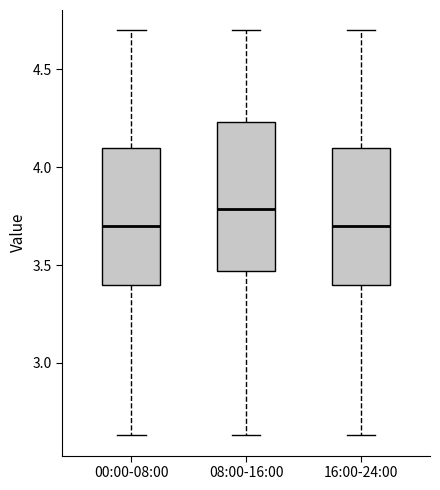

Reading left to right, read every box against the y-axis: the position of its median line, the range the box covers, and the ends of its whiskers. The values are not printed on the chart, so give them approximately, as read against the axis.

00:00-08:00: median 3.70, box 3.40 to 4.10, whiskers 2.65 to 4.70
08:00-16:00: median 3.80, box 3.45 to 4.25, whiskers 2.65 to 4.70
16:00-24:00: median 3.70, box 3.40 to 4.10, whiskers 2.65 to 4.70